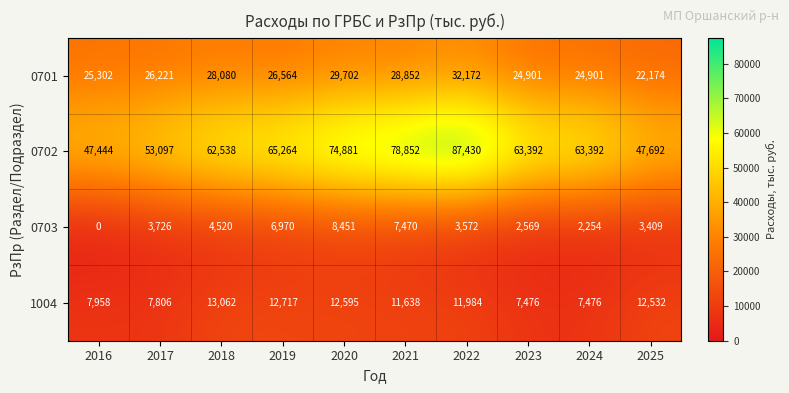

Rank the series by their maximum value, from lowest to highest.

0703, 1004, 0701, 0702